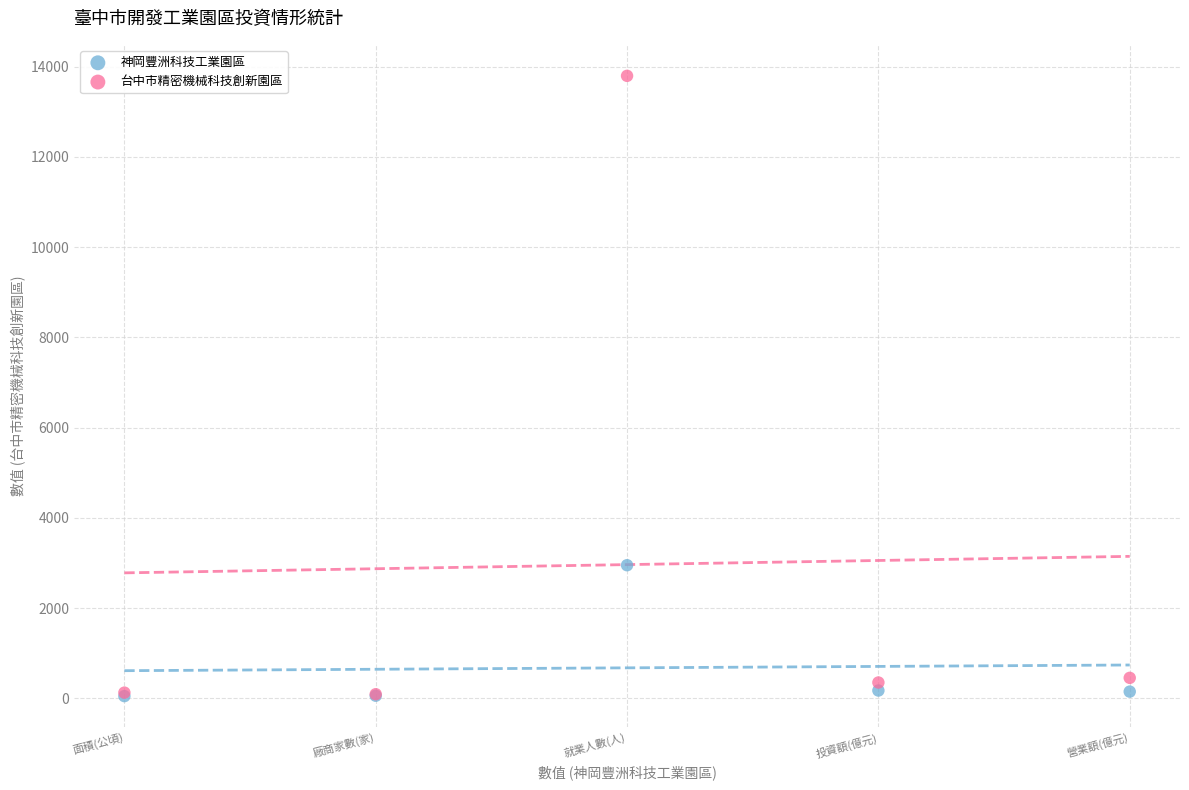

Which series has the largest Y range (max minus min)?

台中市精密機械科技創新園區